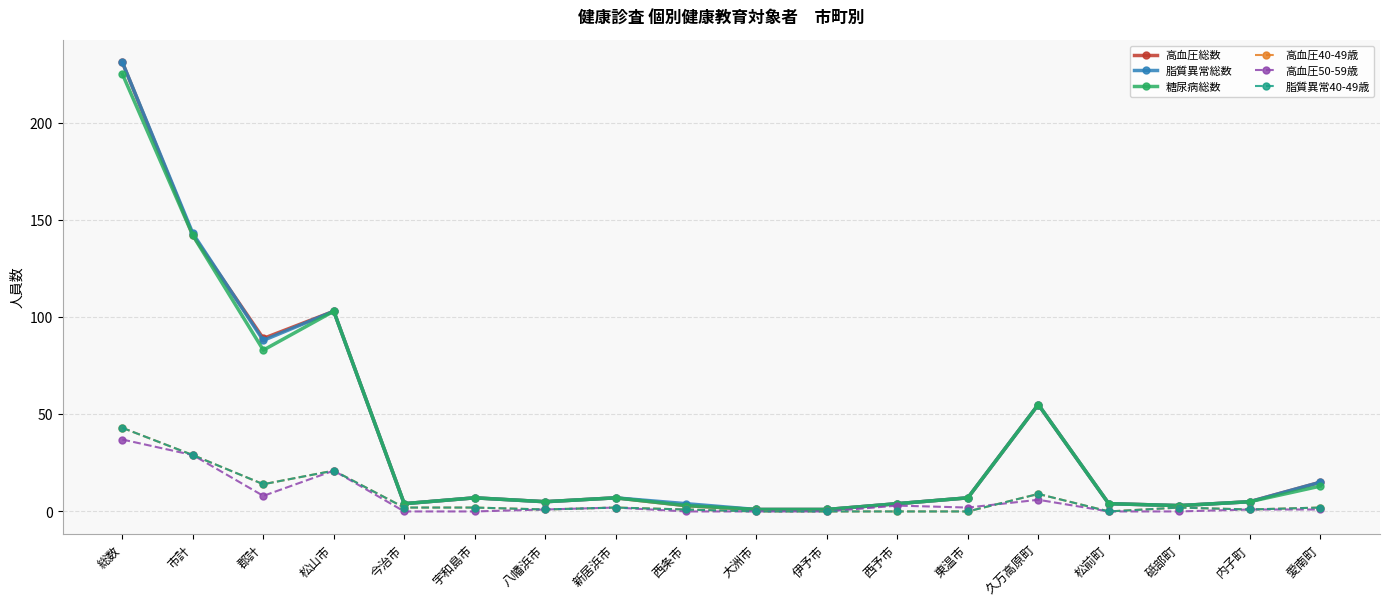

At which label does 高血圧総数 first exceed 7?

総数